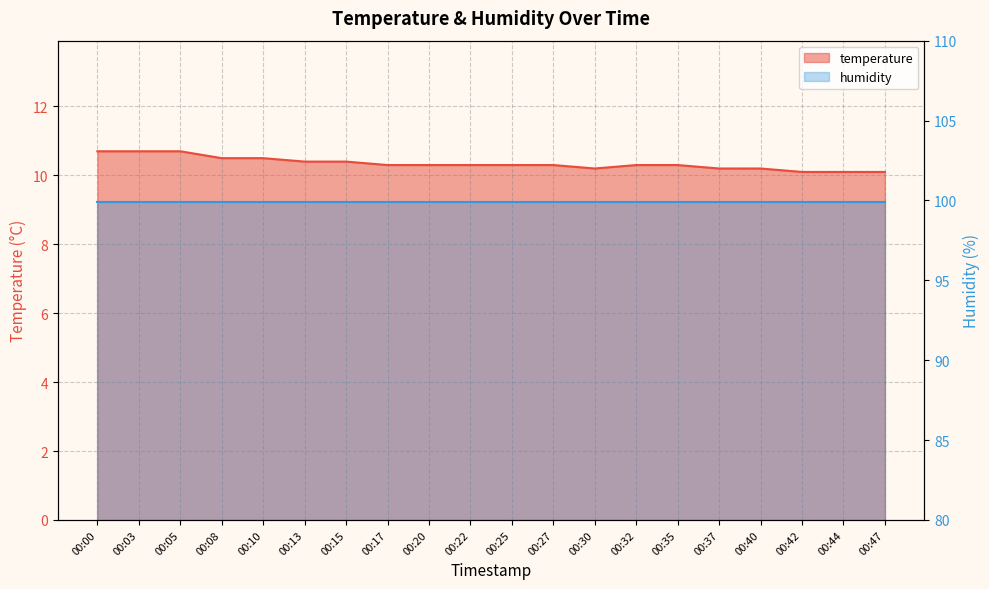

List the labels in order of value, largest first.

00:00, 00:03, 00:05, 00:08, 00:10, 00:13, 00:15, 00:17, 00:20, 00:22, 00:25, 00:27, 00:32, 00:35, 00:30, 00:37, 00:40, 00:42, 00:44, 00:47